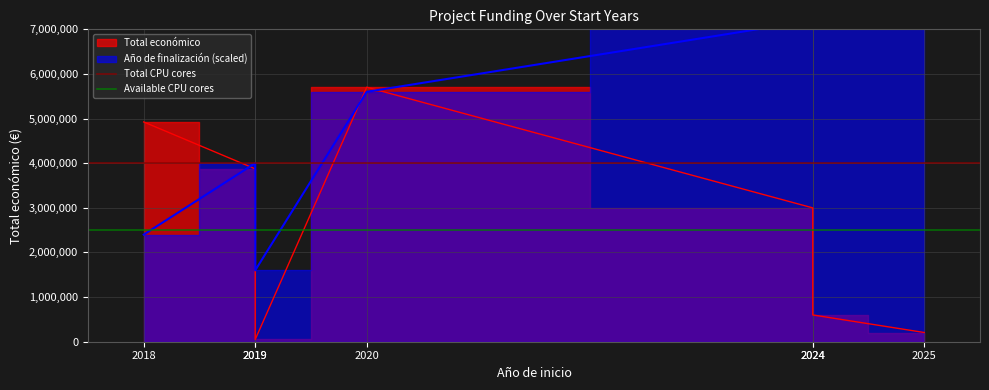

The Available CPU cores series shows 2500000 at 2019. True or false?

True